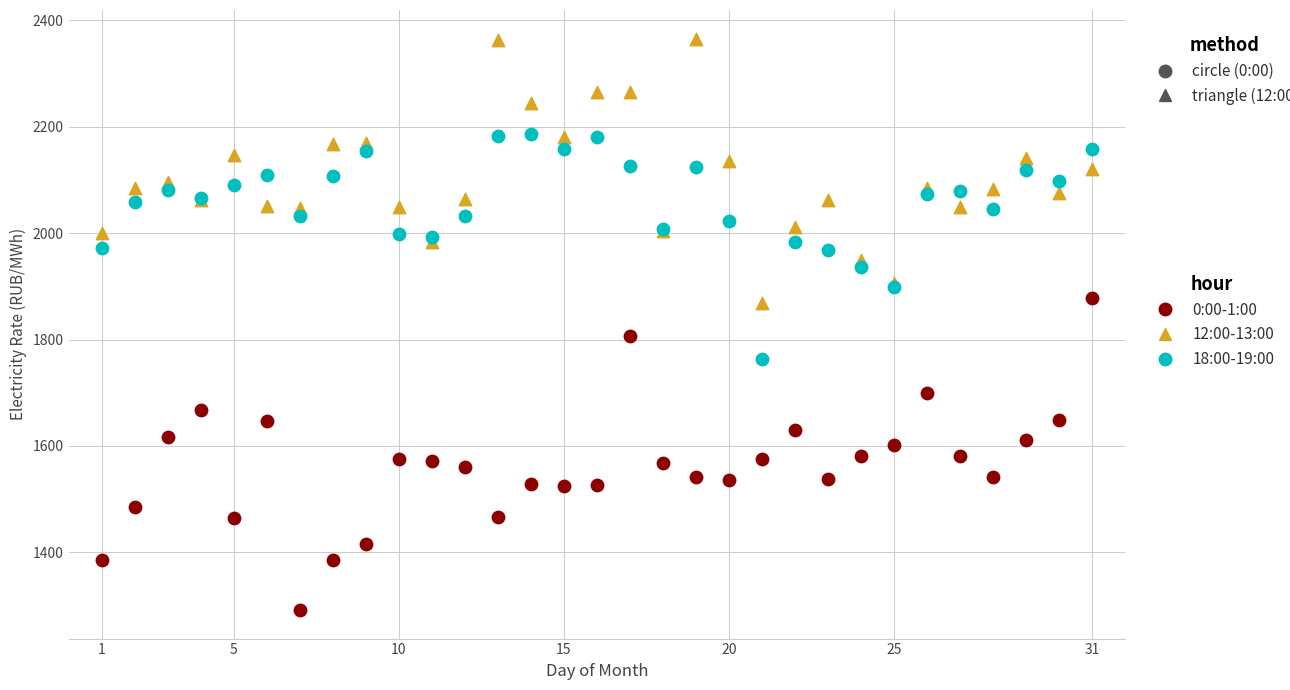

Across all series, what Y value is closest to 1828?

1806.5